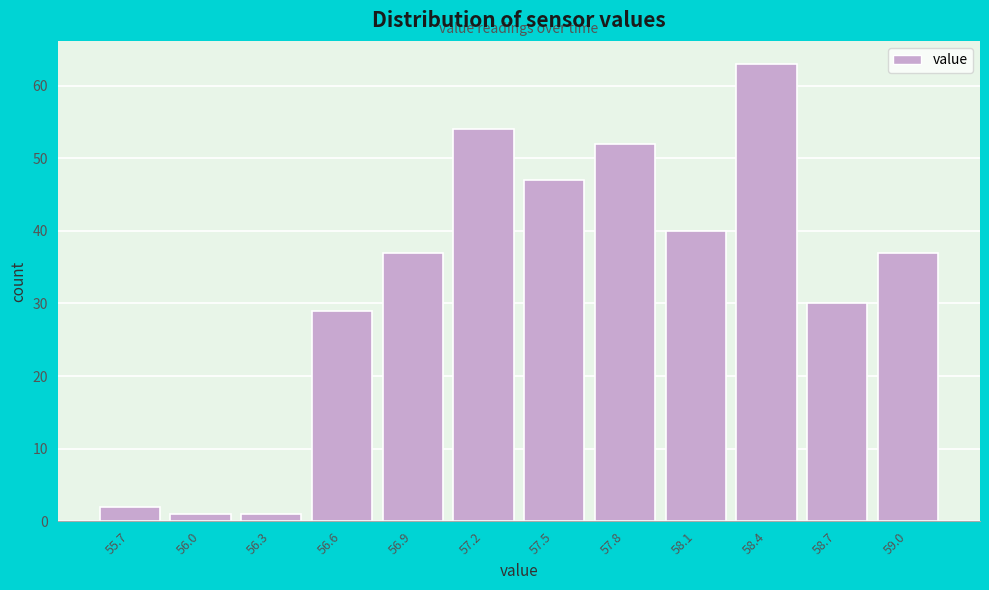

Reading left to right, transcribe all the data shown in this chart.

2	1	1	29	37	54	47	52	40	63	30	37